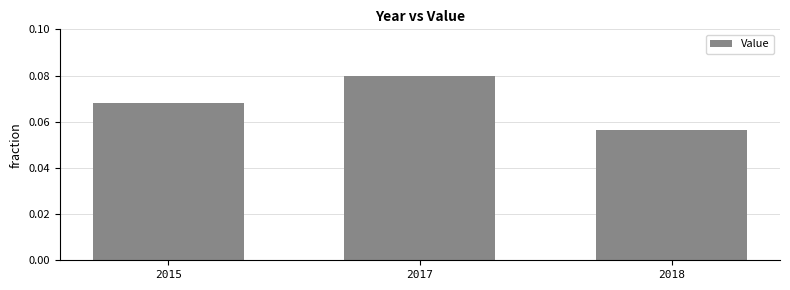

Between 2017 and 2018, which is larger?

2017